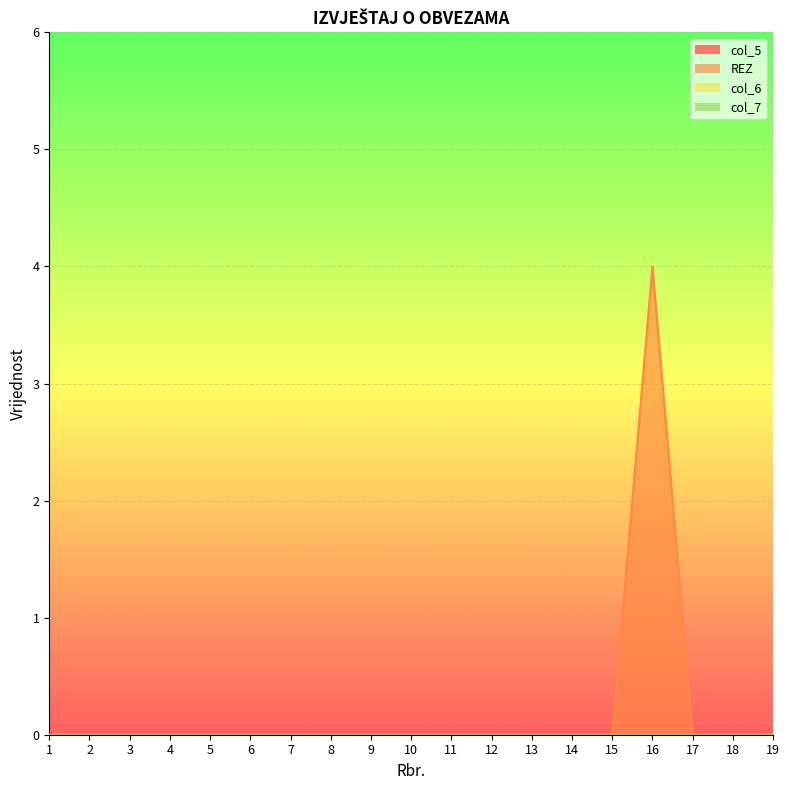

Which has a higher value, 3 or 11?

3